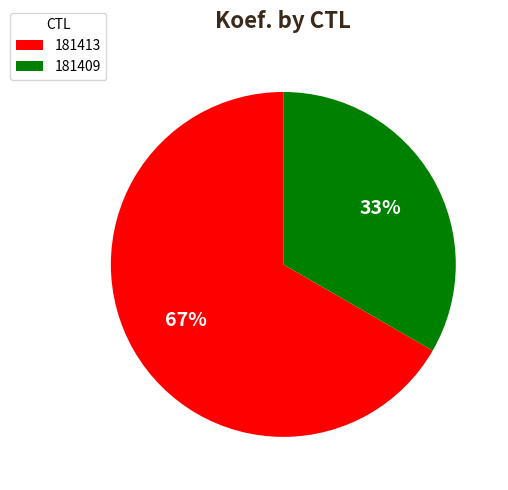

Is it true that 181409 is 27% of the pie?

False